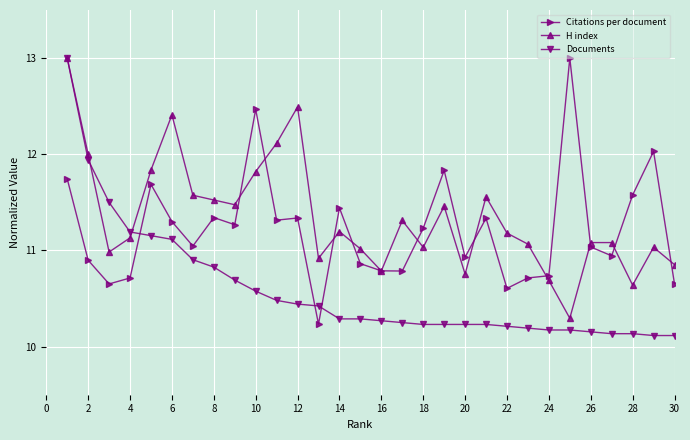

What is the lowest value of the Documents series?

10.1